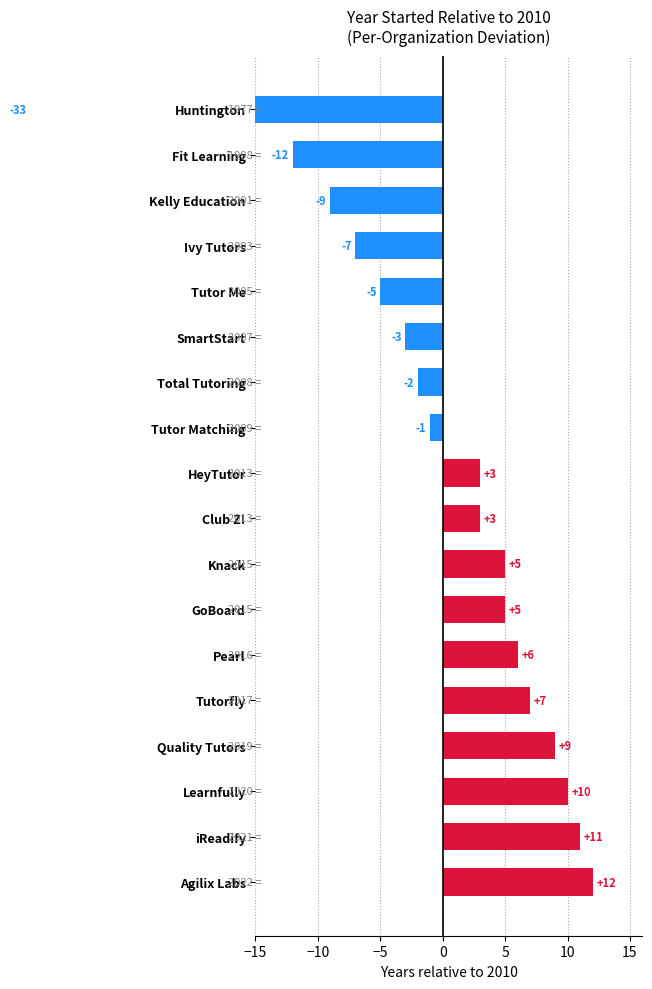

What is the difference between the second highest and minimum values?

44